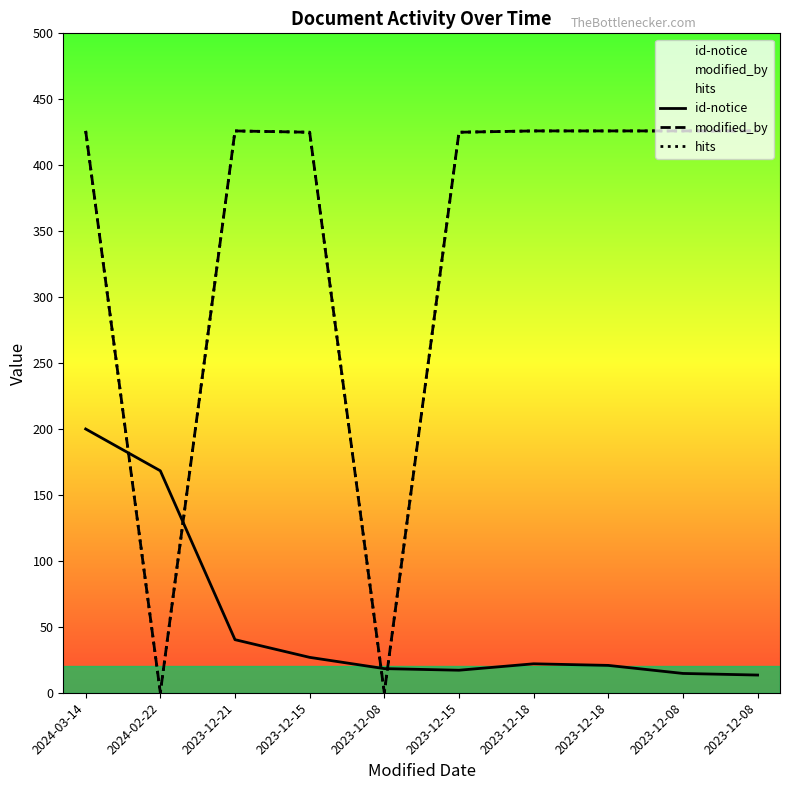

Between which two adjacent categories do id-notice and modified_by first intersect?

2024-03-14 and 2024-02-22